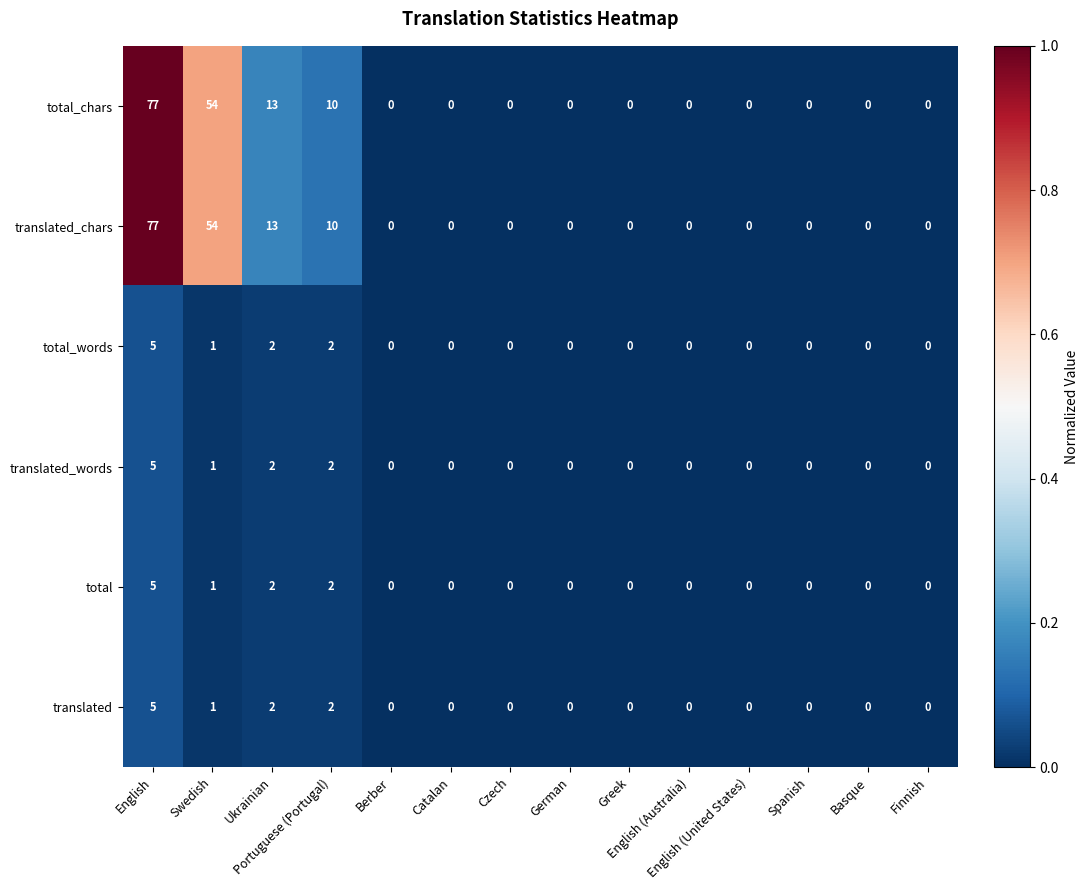

How many total_words values are between 0 and 1?

11